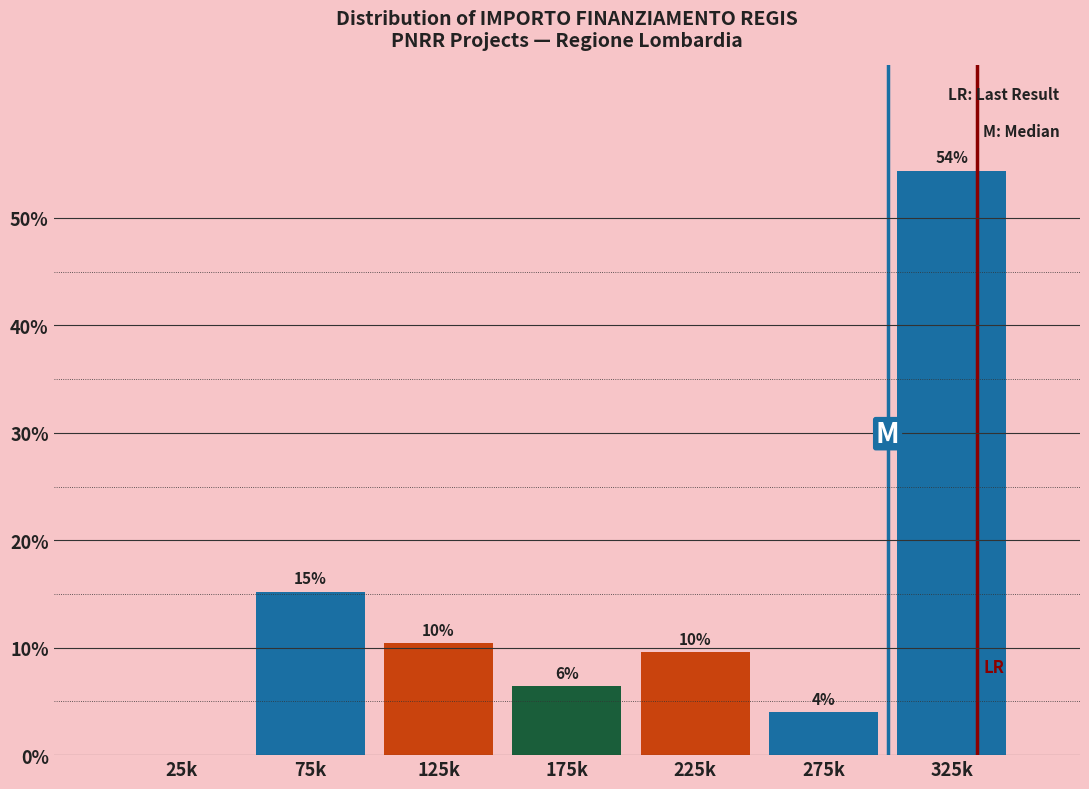

Are the bars horizontal?

No